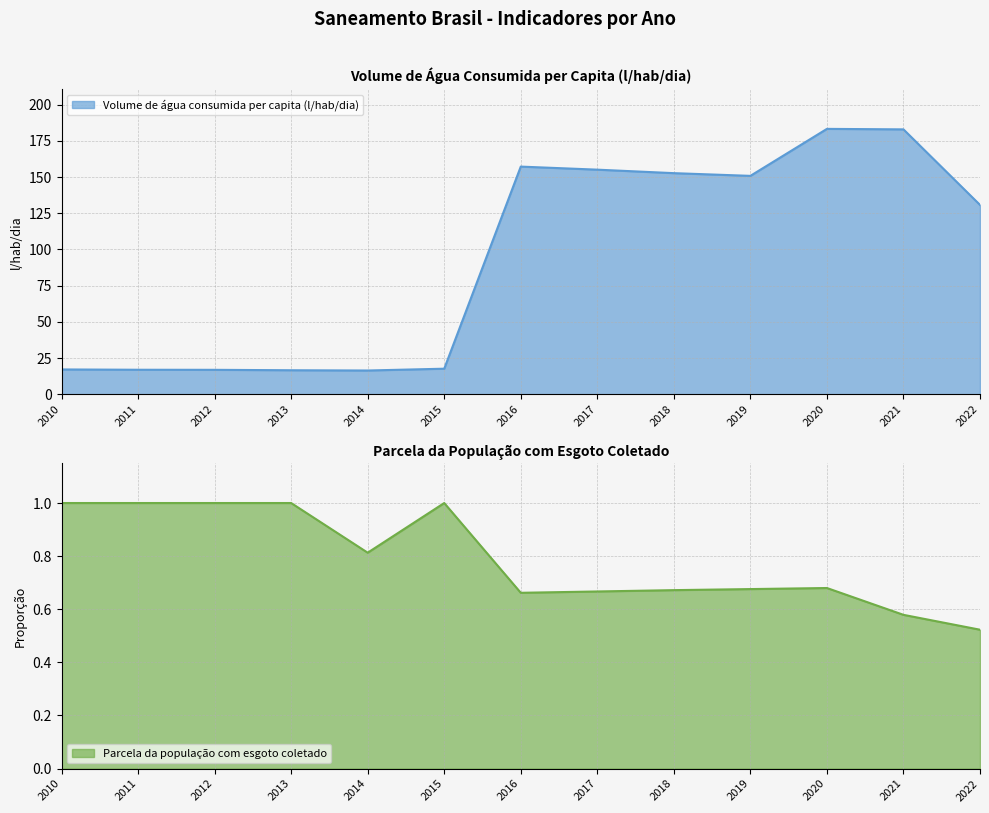

Reading left to right, extract all data points from this chart.

Volume de água consumida per capita (l/hab/dia): 17.3	17.1	17.0	16.7	16.5	17.8	157.2	155.1	152.7	150.8	183.2	182.9	130.8
Parcela da população com esgoto coletado: 1.0	1.0	1.0	1.0	0.8	1.0	0.7	0.7	0.7	0.7	0.7	0.6	0.5